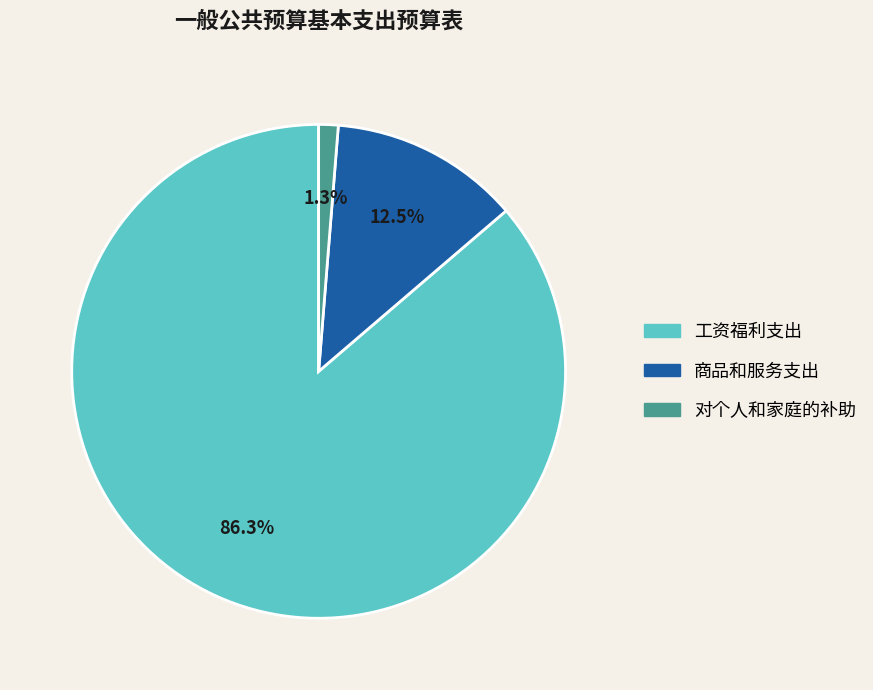

Which category has the smallest portion of the pie?

对个人和家庭的补助